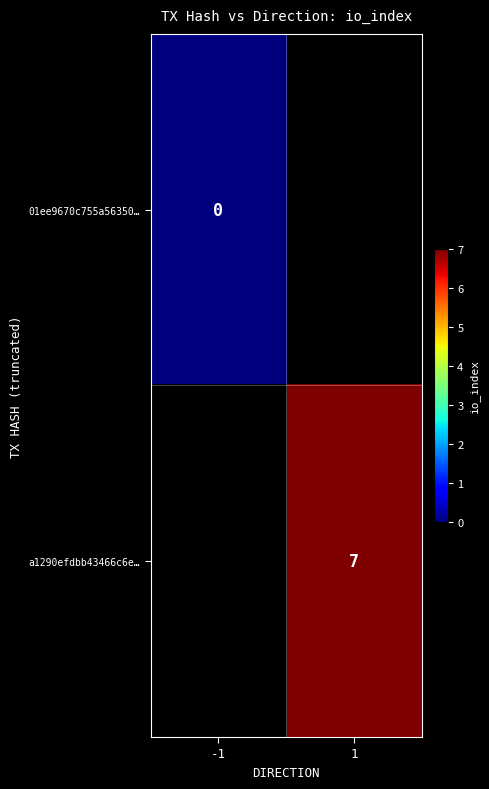

What is the maximum value shown in the chart?

7.0